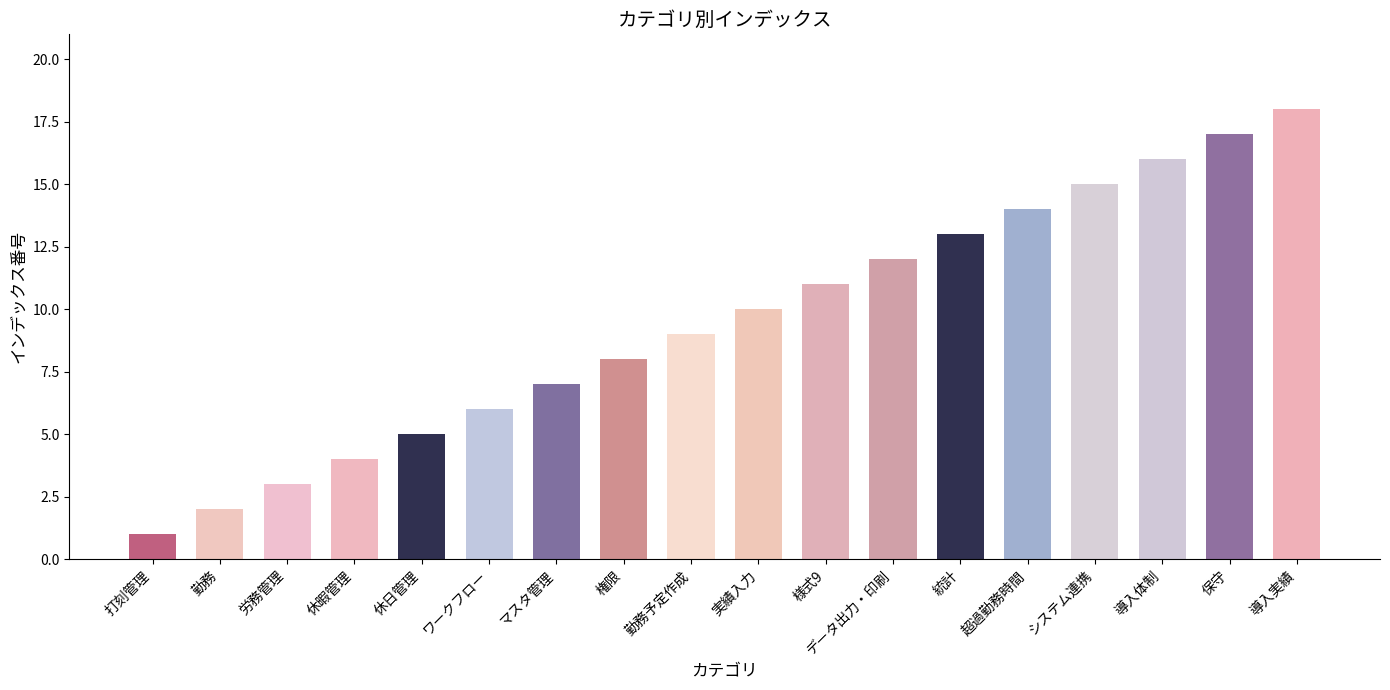

At which category does the chart reach its peak across all series?

導入実績